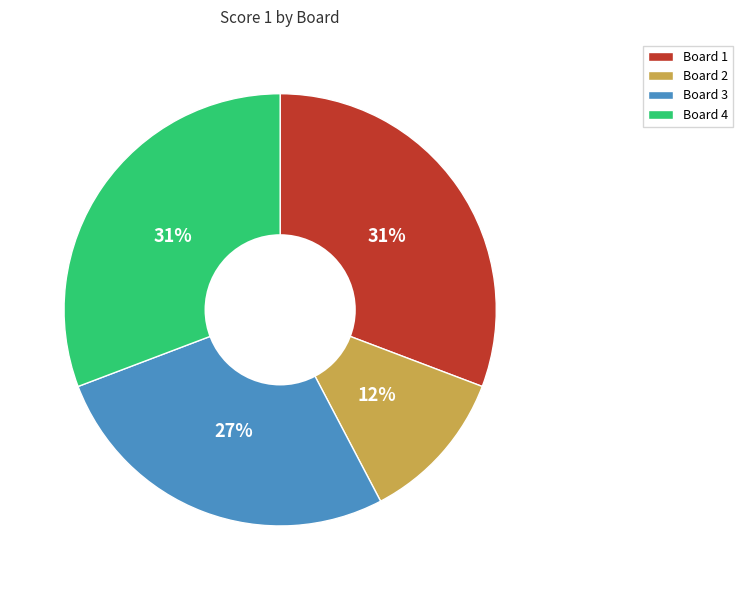

How many slices are in this pie chart?

4